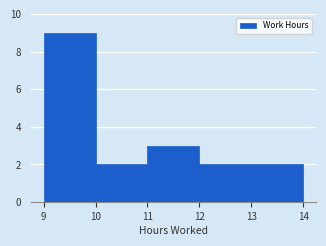

Reading left to right, transcribe this chart: for each bar, give the range it covers on the x-axis and its height. The values are not printed on the chart, so give them approximately, as read against the axis.

9 to 10: 9
10 to 11: 2
11 to 12: 3
12 to 13: 2
13 to 14: 2